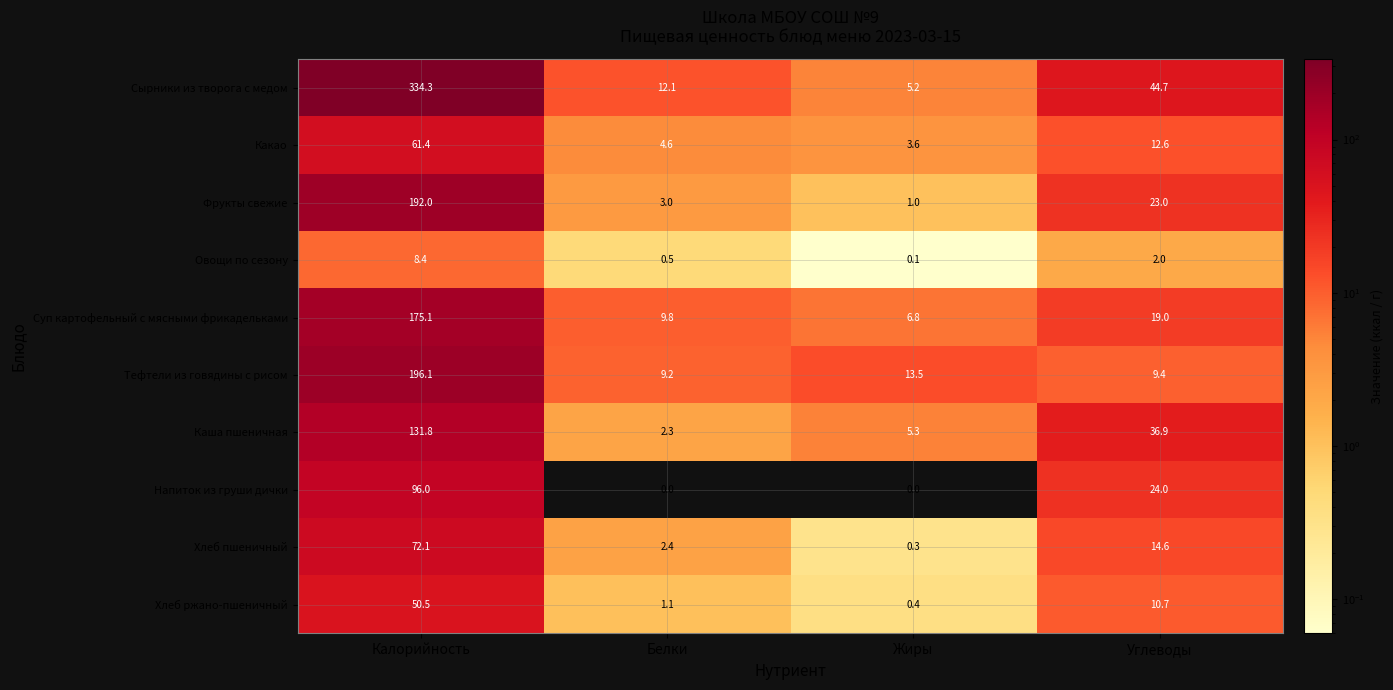

Which series has the widest spread of values?

Сырники из творога с медом